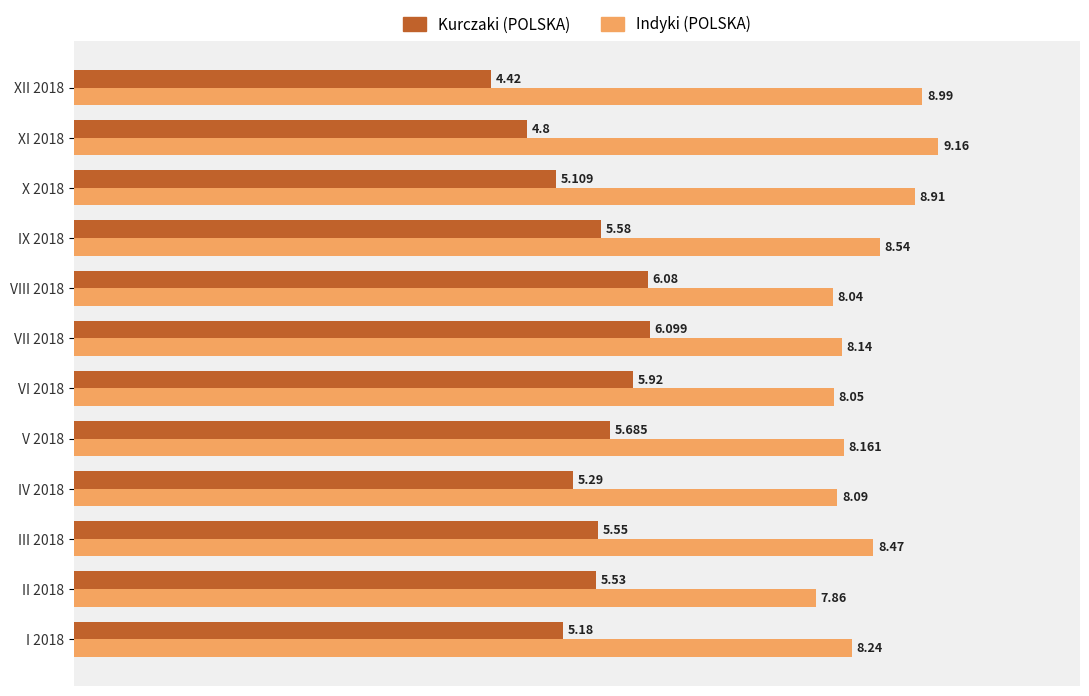

List the series in order of their overall mean, highest first.

Indyki (POLSKA), Kurczaki (POLSKA)